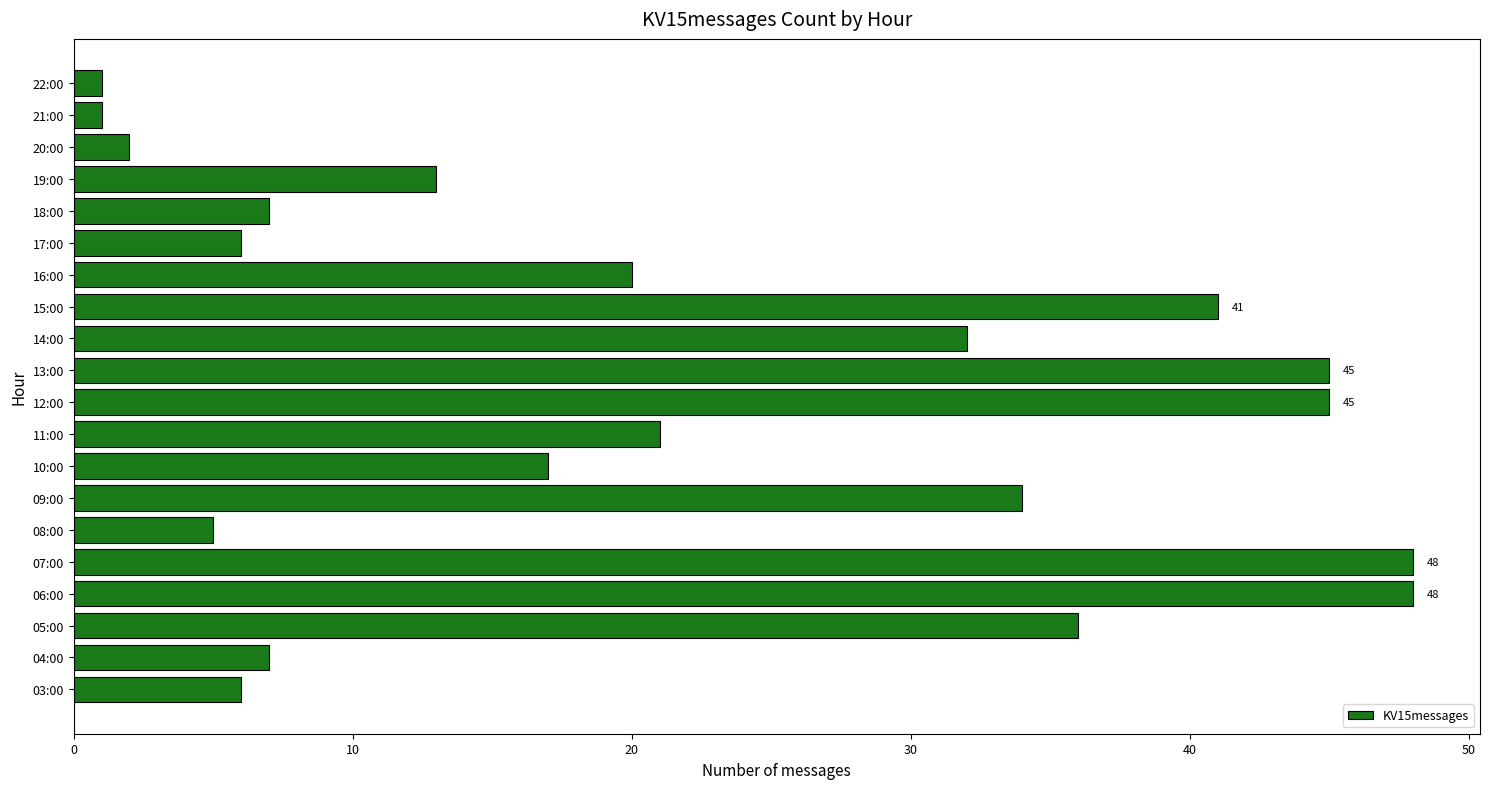

True or false: the data shows 21 at 11:00.

True